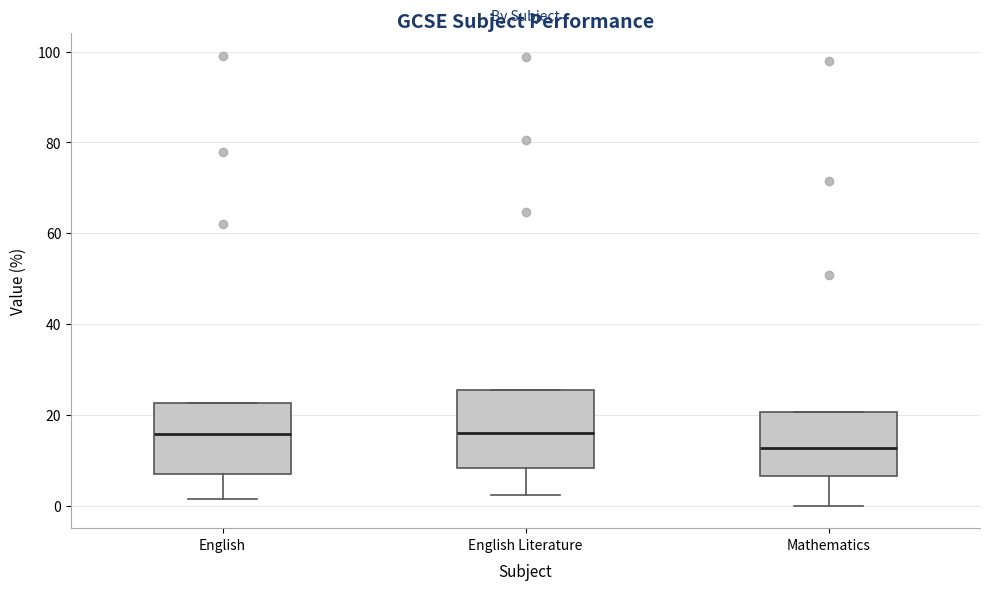

Where is the lower edge of the box for English Literature on the y-axis? The values are not printed on the chart, so give them approximately, as read against the axis.

8